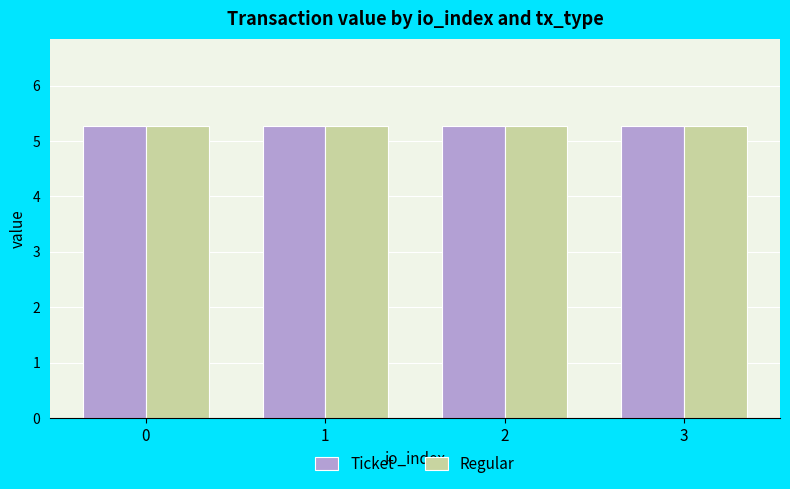

How many bars are there in total?

8